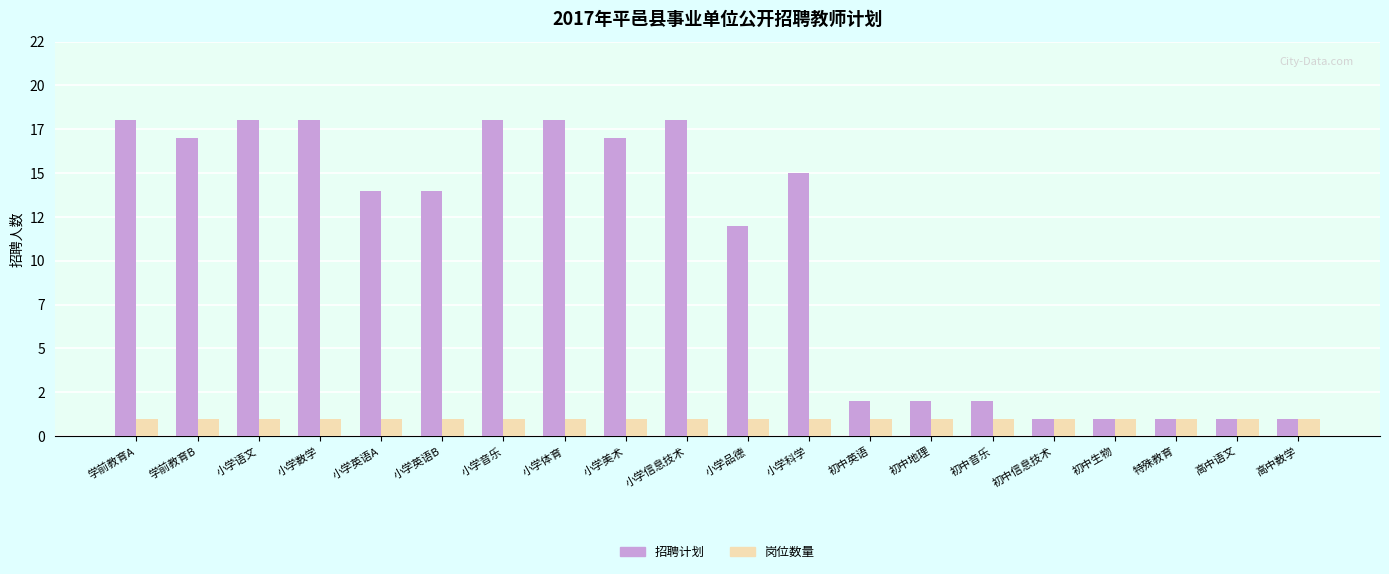

What are all the series names shown in the legend?

招聘计划, 岗位数量